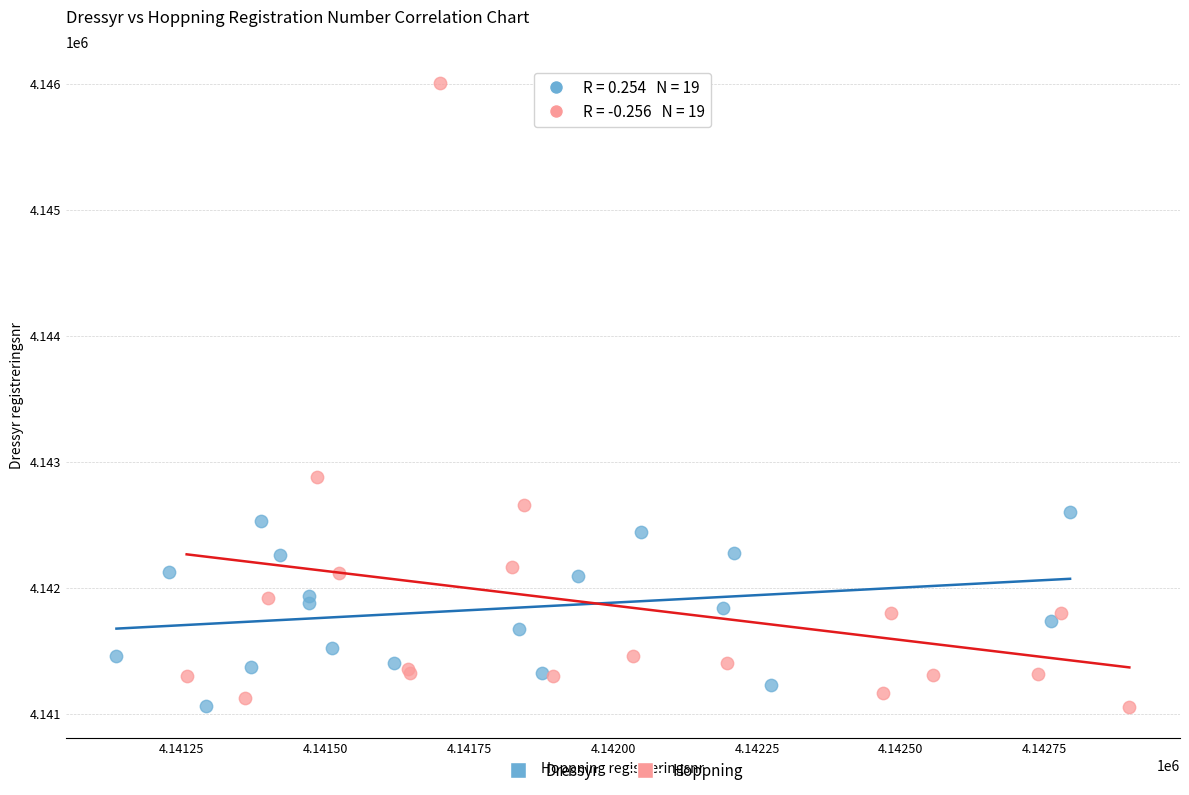

Which series contains the highest Y value?

Hoppning